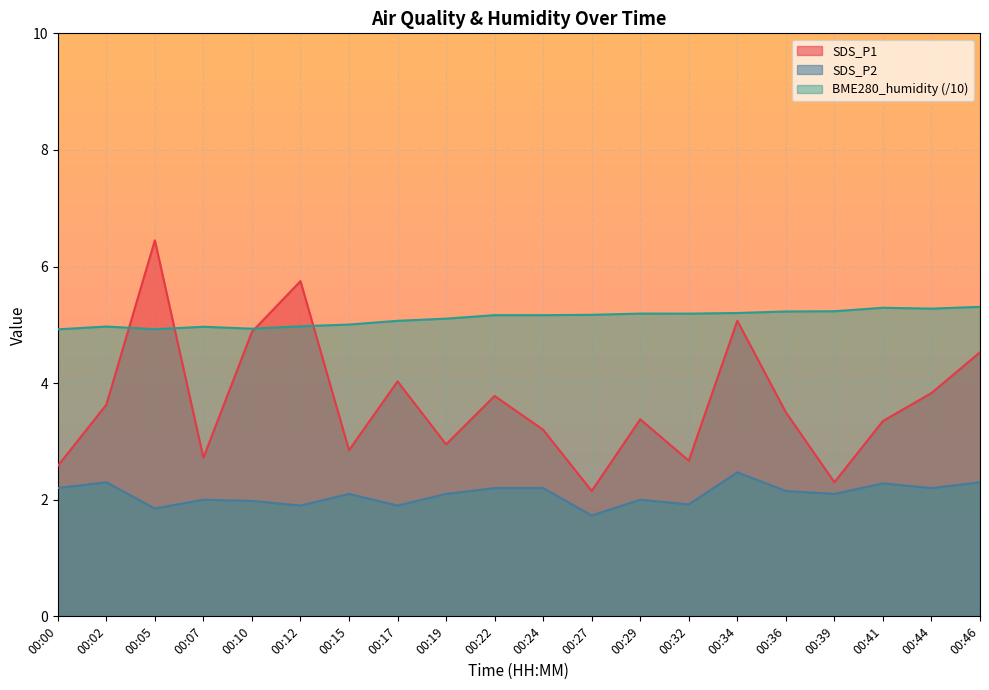

At which category does SDS_P2 reach its first local valley?

00:05